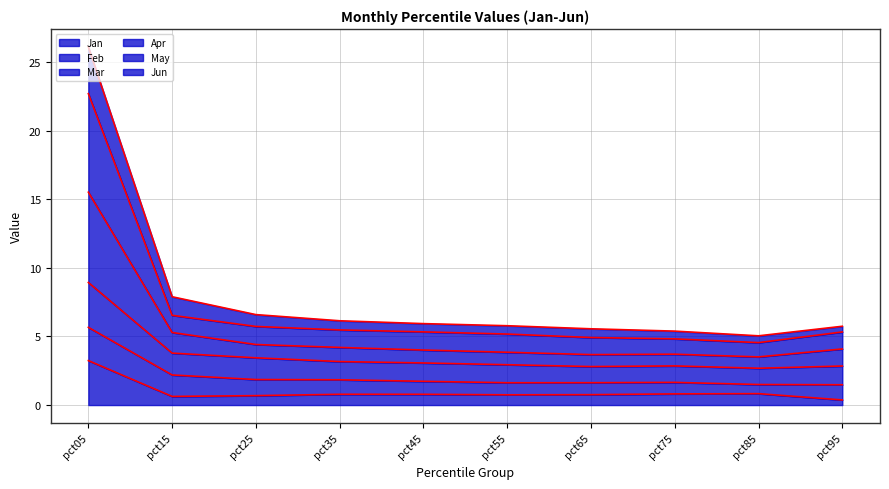

True or false: Jun has more than 2 interior local peaks.

False